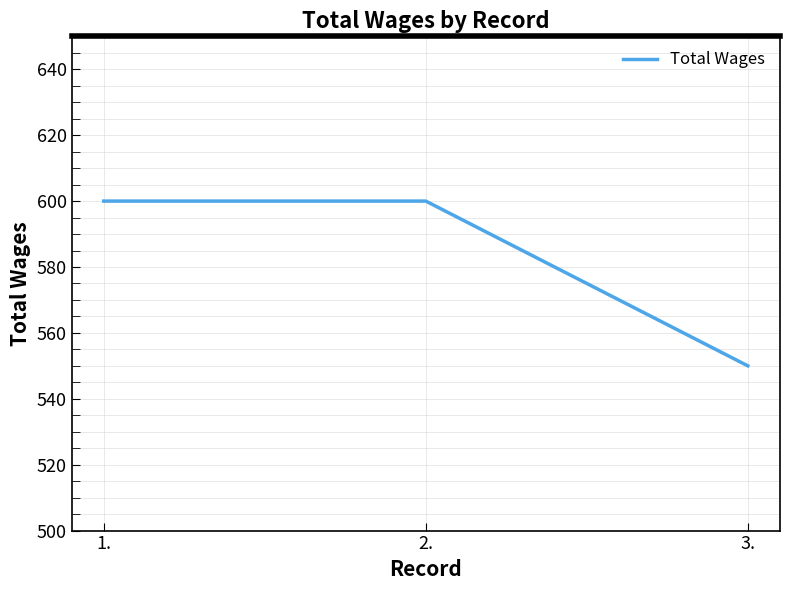

What value does the data have at 2.?

600